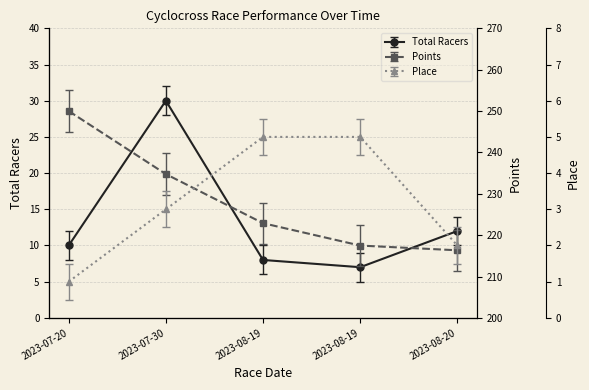

Reading right to left, extract all data points from this chart.

Total Racers: 12.0	7.0	8.0	30.0	10.0
Points: 216.3	217.5	222.9	234.8	250.0
Place: 2.0	5.0	5.0	3.0	1.0